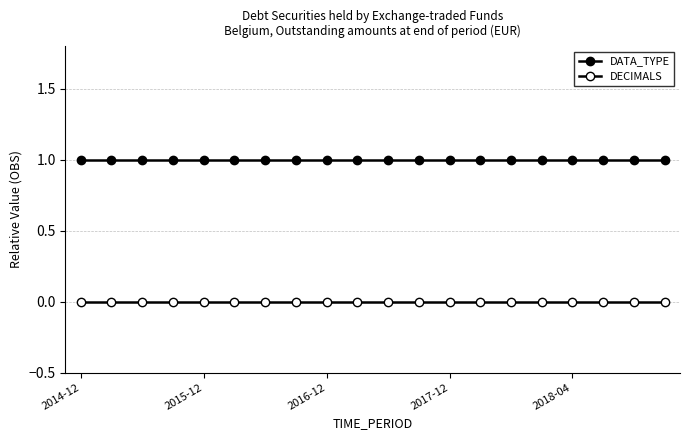

What is the maximum value for DATA_TYPE?

1